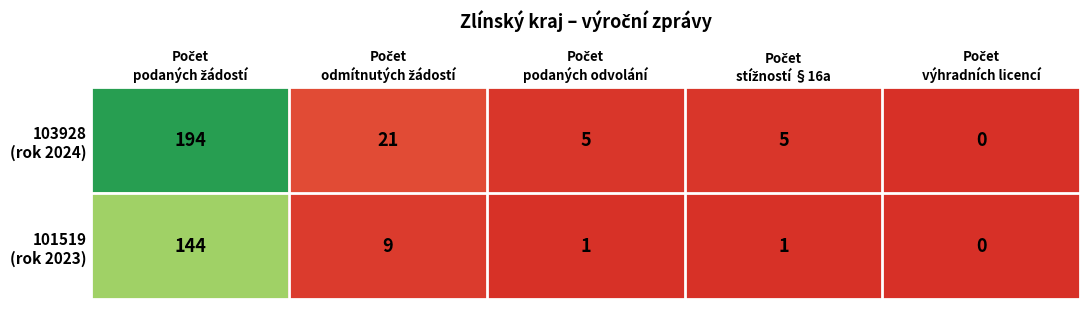

What is the maximum value shown in the chart?

194